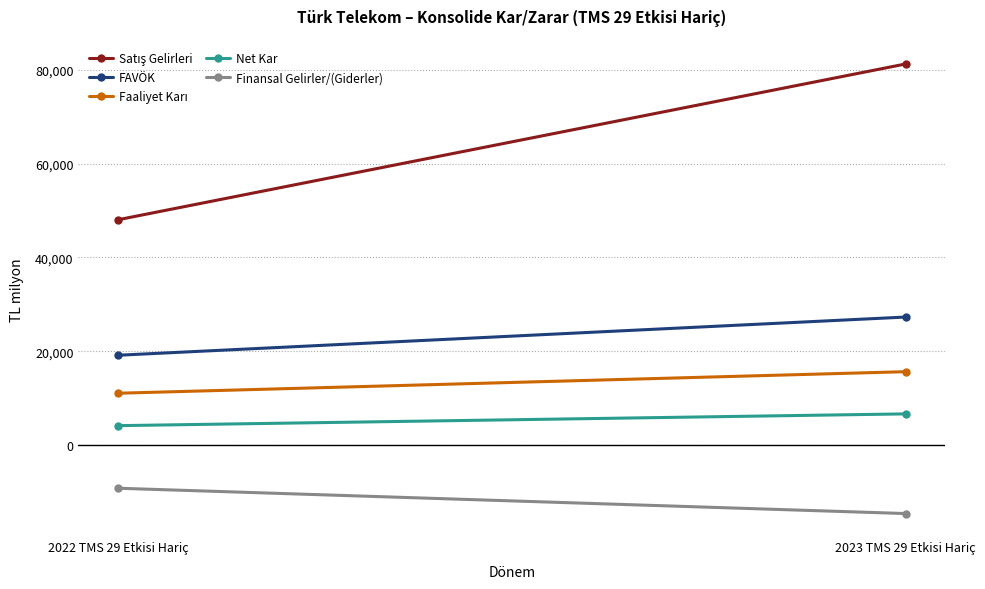

At how many categories does at least one series exceed 42960?

2